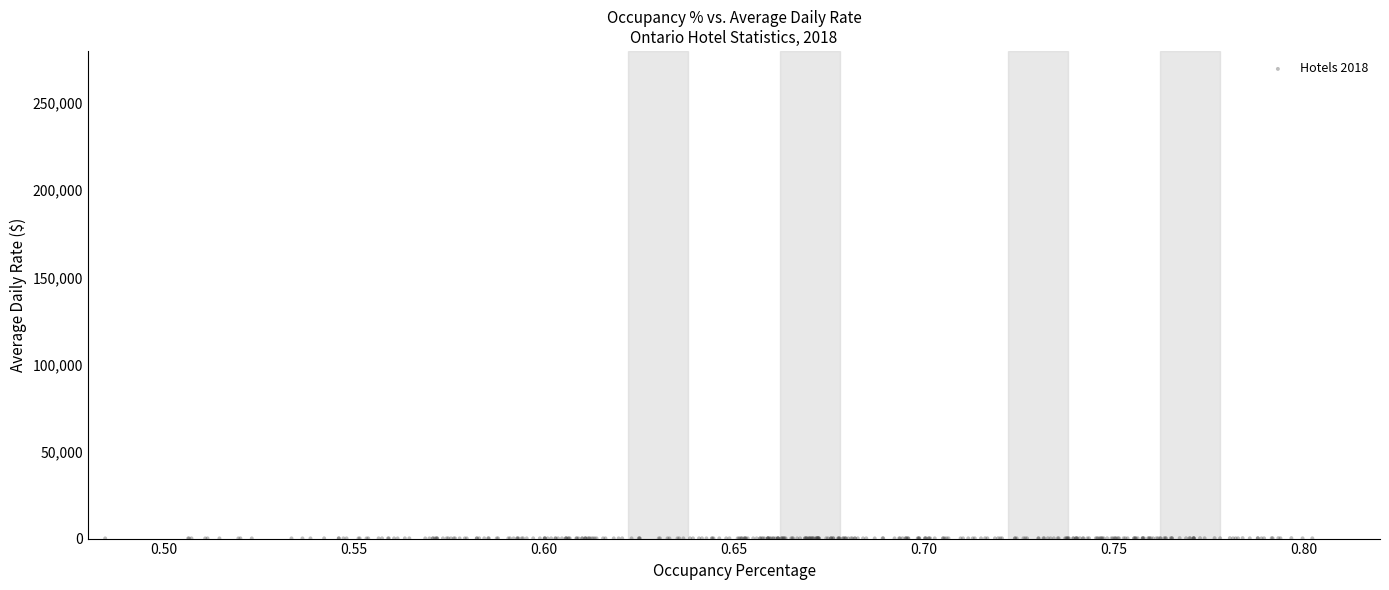

What is the range of X values (max minus min)?

0.3